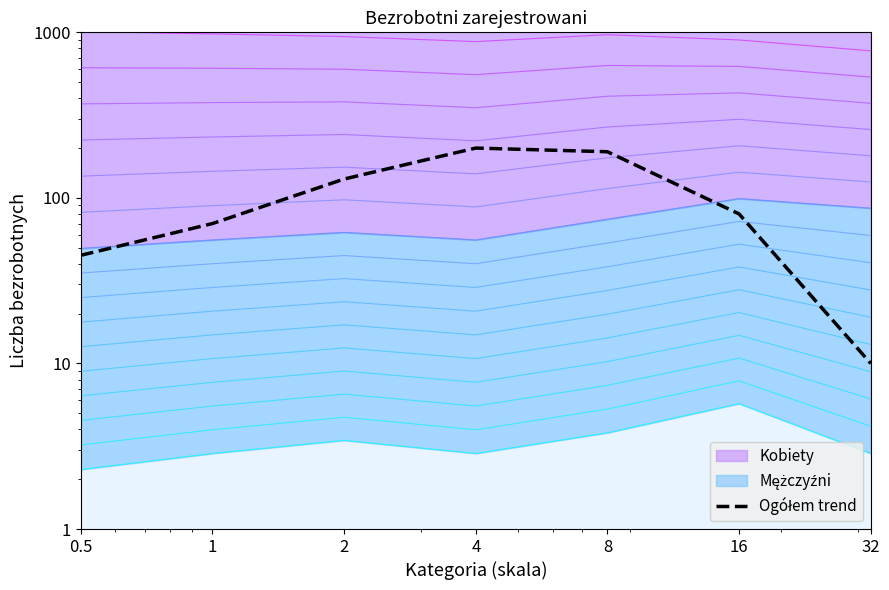

How many values exceed 80?

3